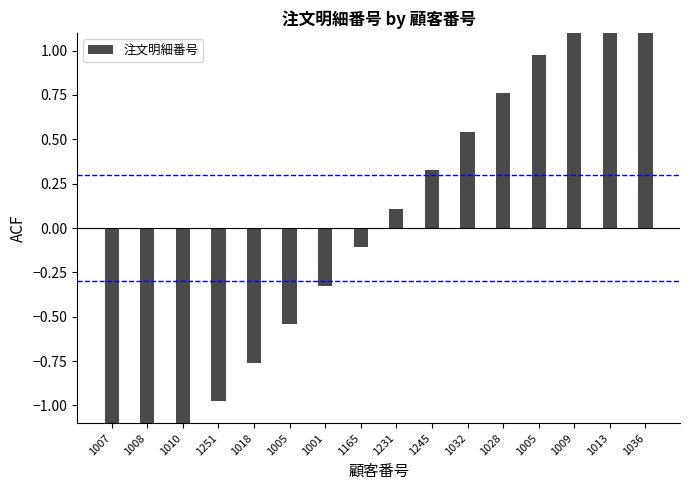

Reading left to right, extract all data points from this chart.

-1.6	-1.4	-1.2	-1.0	-0.8	-0.5	-0.3	-0.1	0.1	0.3	0.5	0.8	1.0	1.2	1.4	1.6